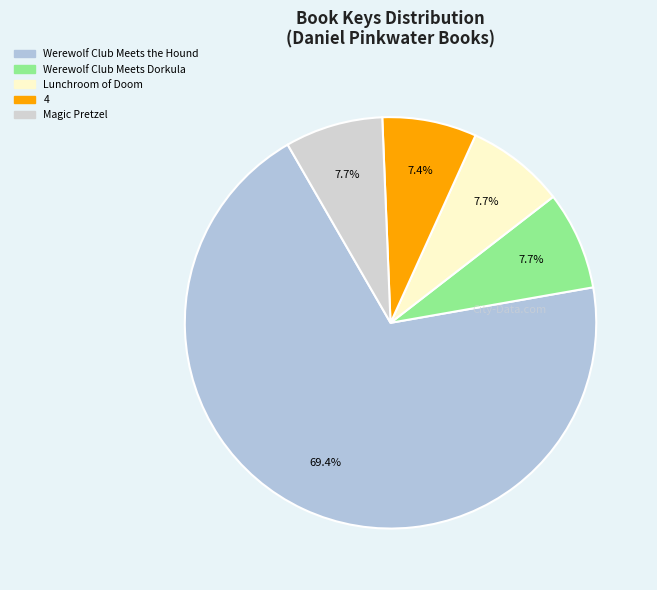

Count the number of slices in the pie.

5